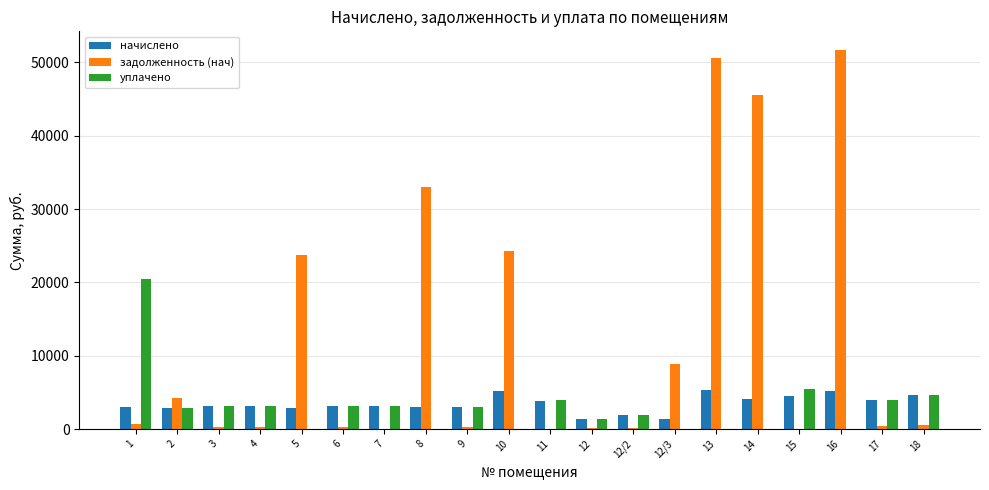

Which series has the largest total across all categories?

задолженность (нач)